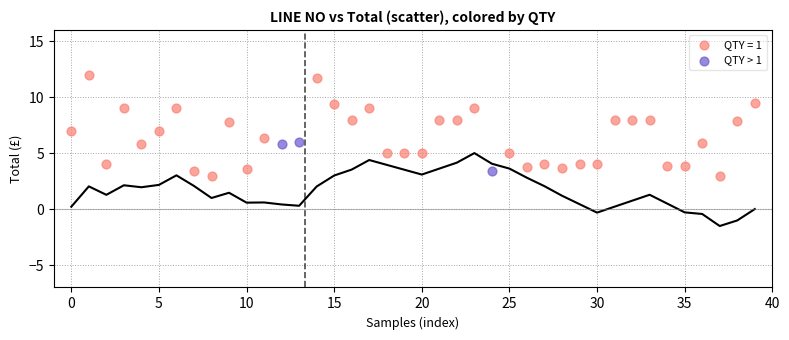

Which series contains the highest Y value?

QTY = 1